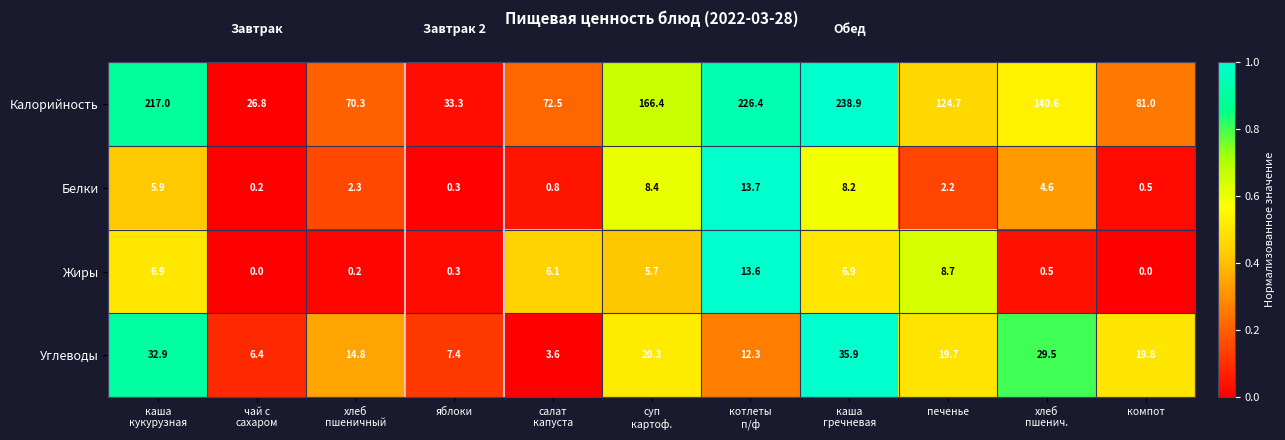

What is the highest value of the Калорийность series?

238.9